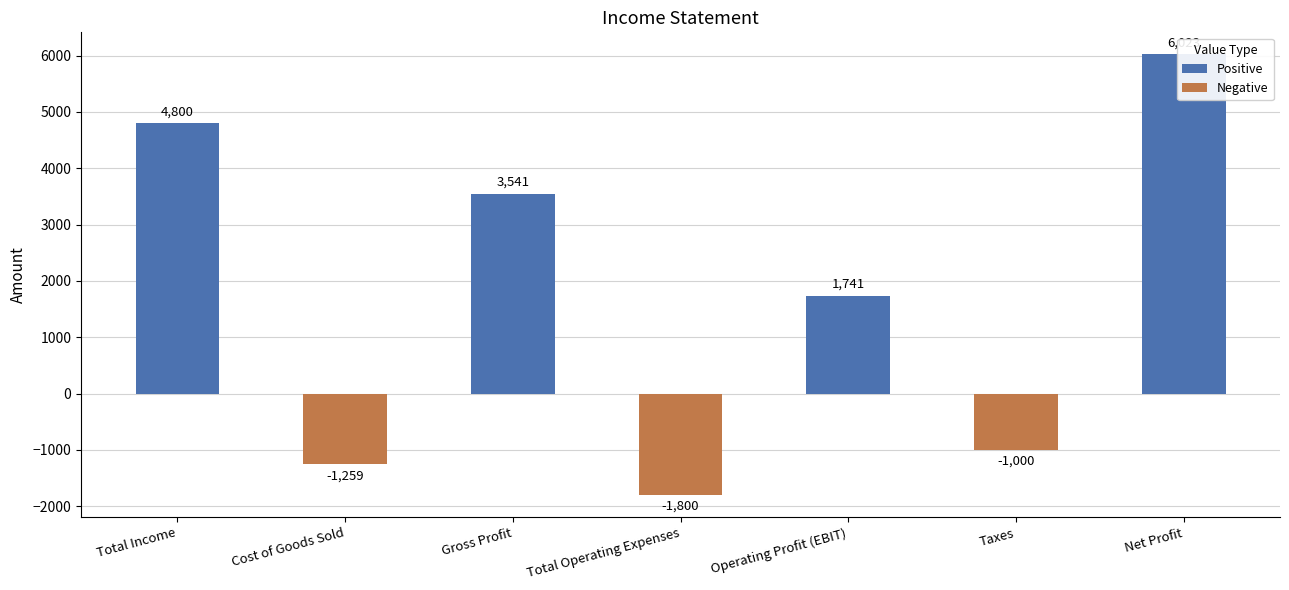

At which category does the chart reach its minimum across all series?

Total Operating Expenses